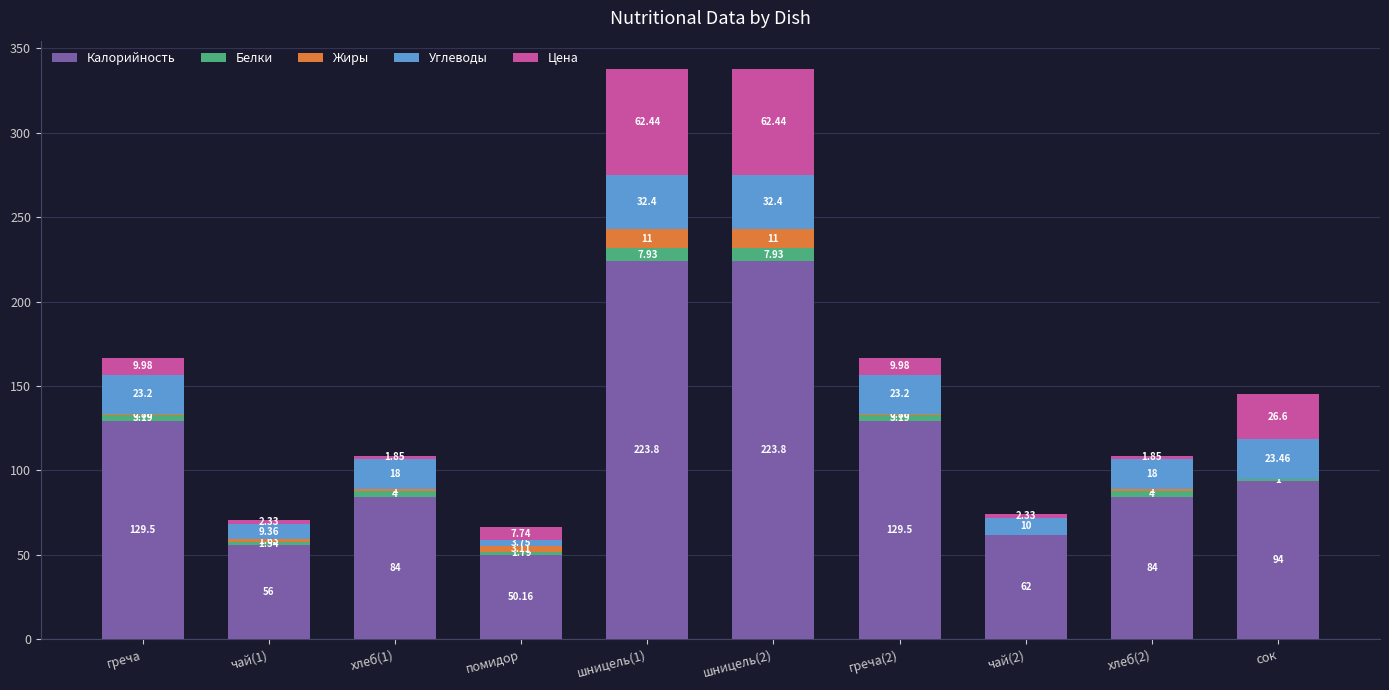

What is the sum of all Калорийность values?

1136.7